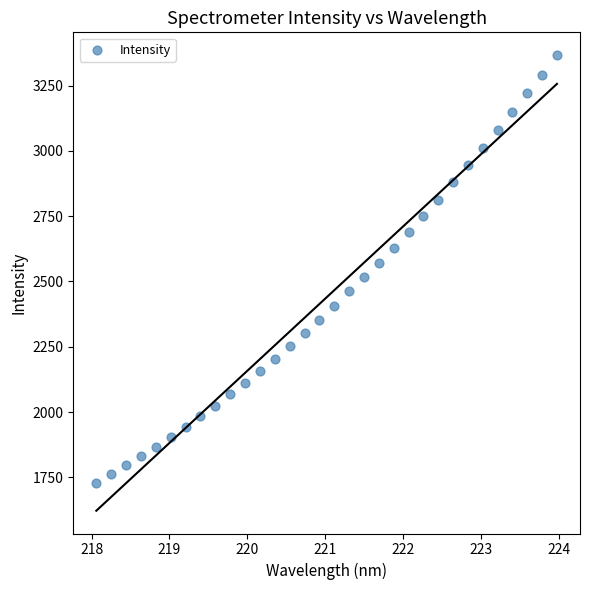

What is the range of X values (max minus min)?

5.9